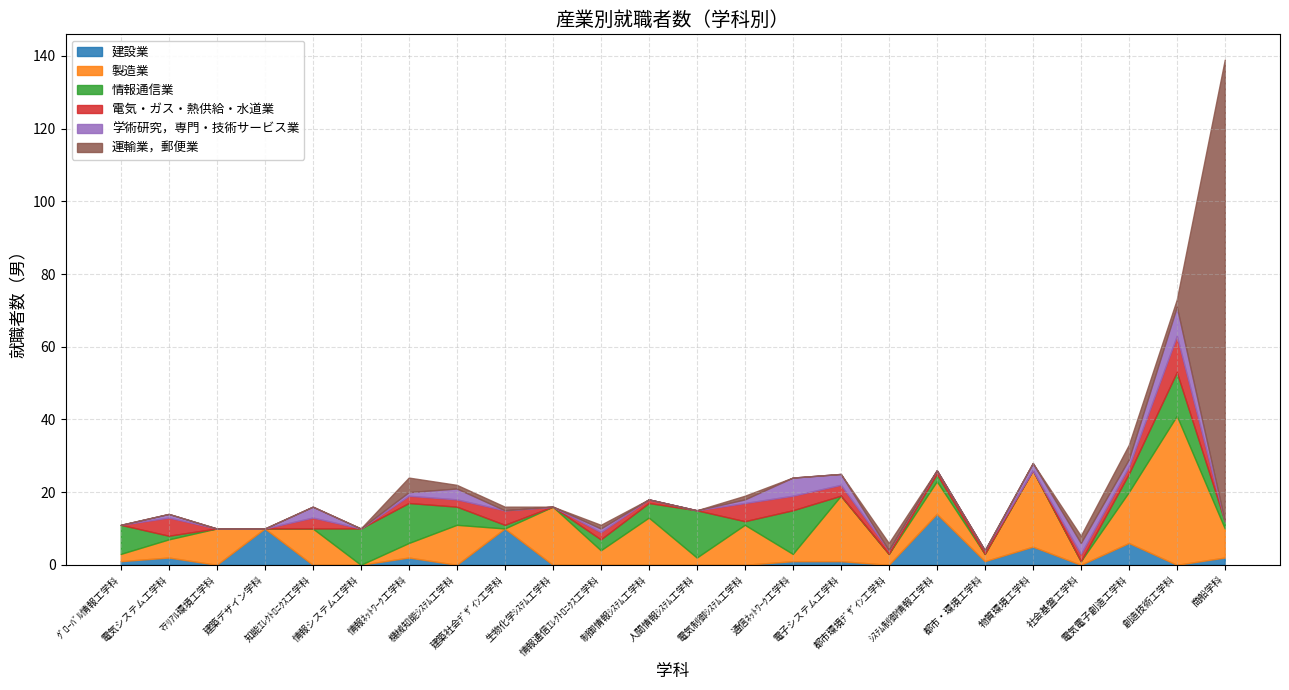

What is the maximum value for 建設業?

14